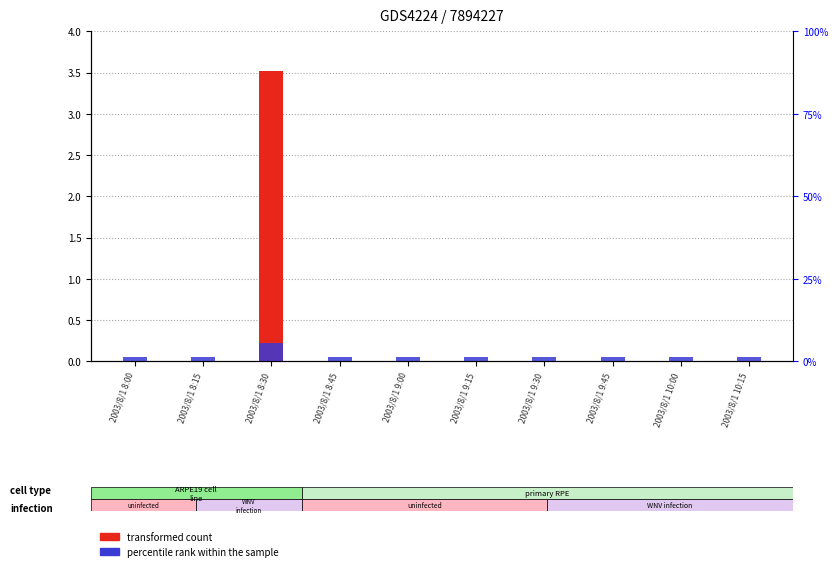

How many values in transformed count are above zero?

1